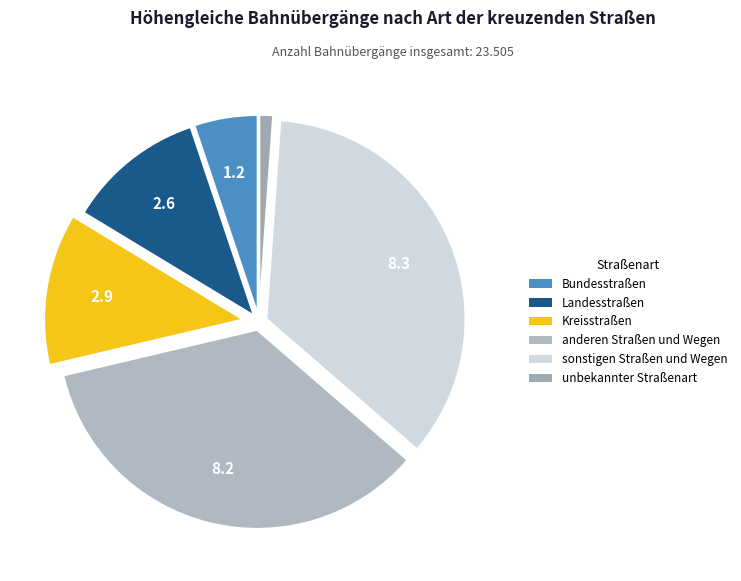

To the nearest percent, what is the difference between the unbekannter Straßenart and sonstigen Straßen und Wegen slice percentages?

34%